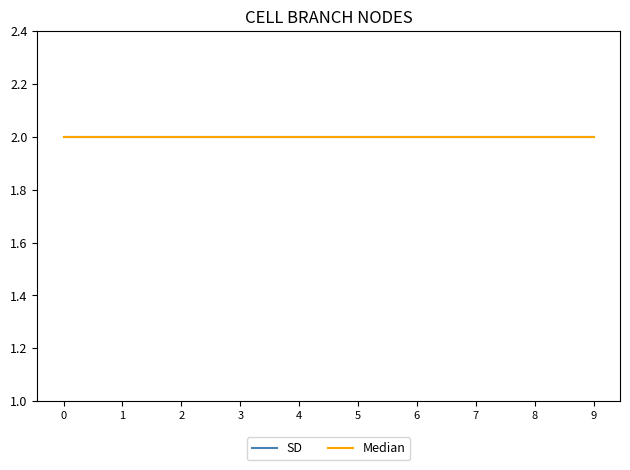

Which series changed the most between 2014-06-30 and 2014-08-11?

SD